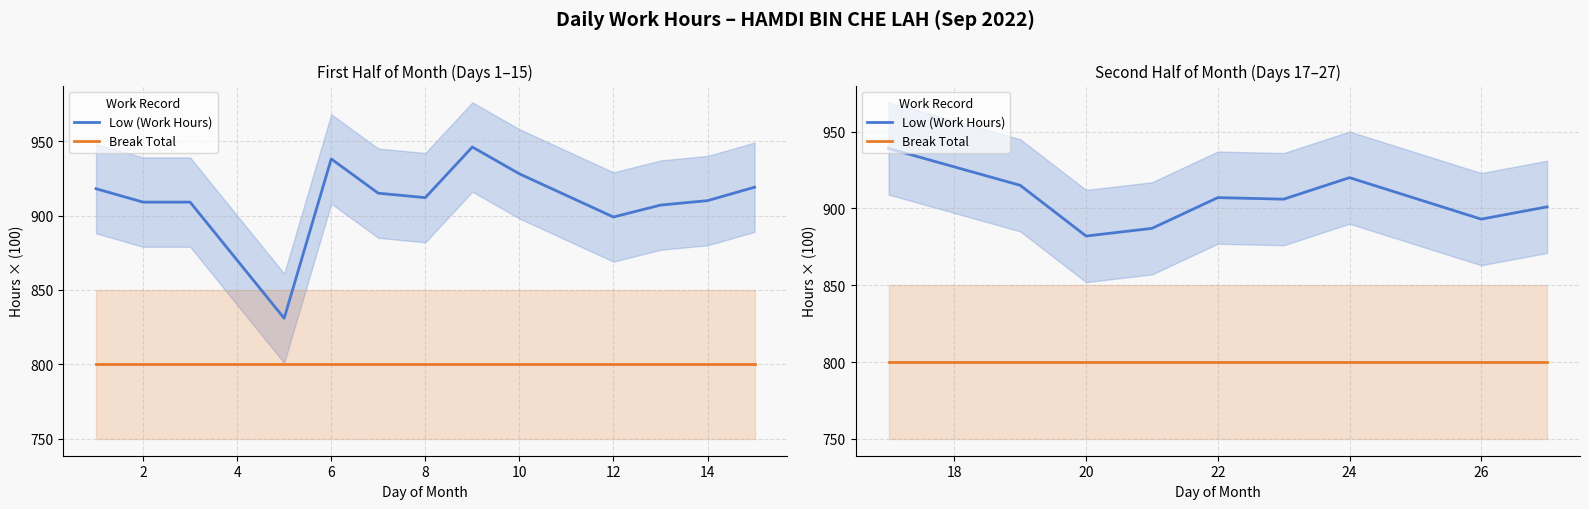

True or false: Low (Work Hours) has a value of 322.9 at 14.

False